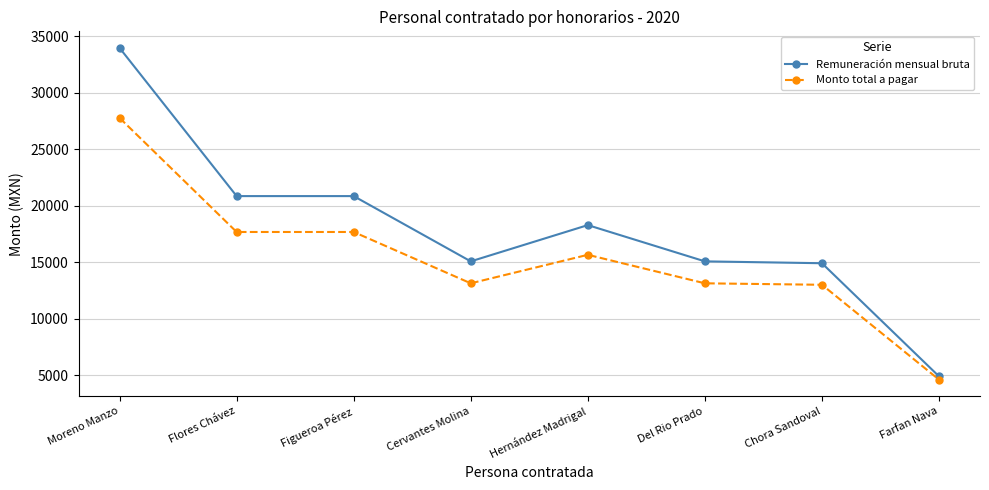

What is the label of the 4th point from the right?

Hernández Madrigal